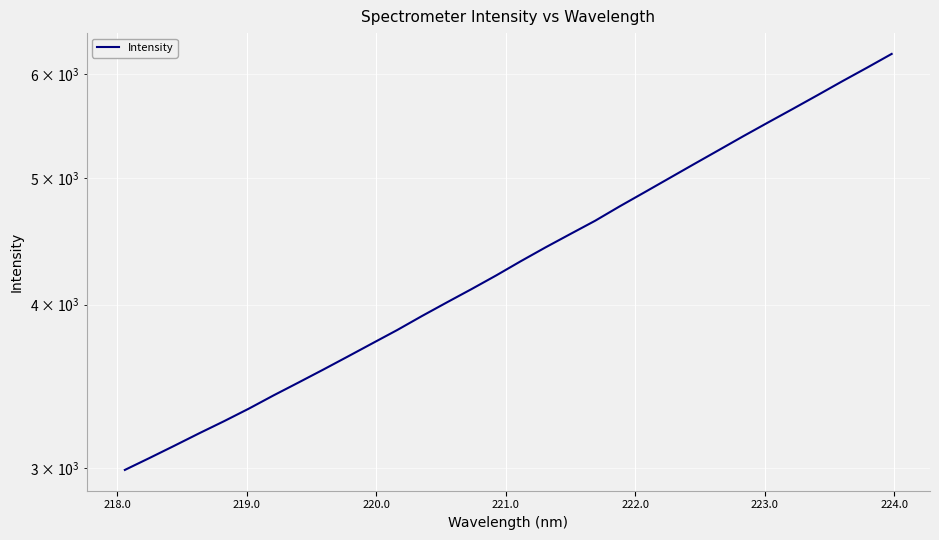

True or false: the data shows 2373.6 at 17.

False